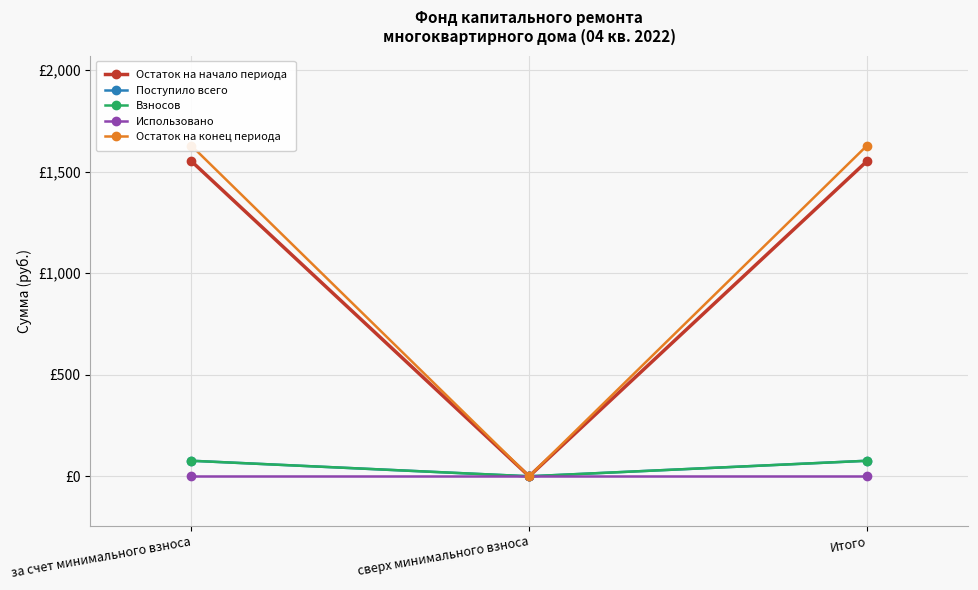

At which category is the sum across all series the highest?

за счет минимального взноса